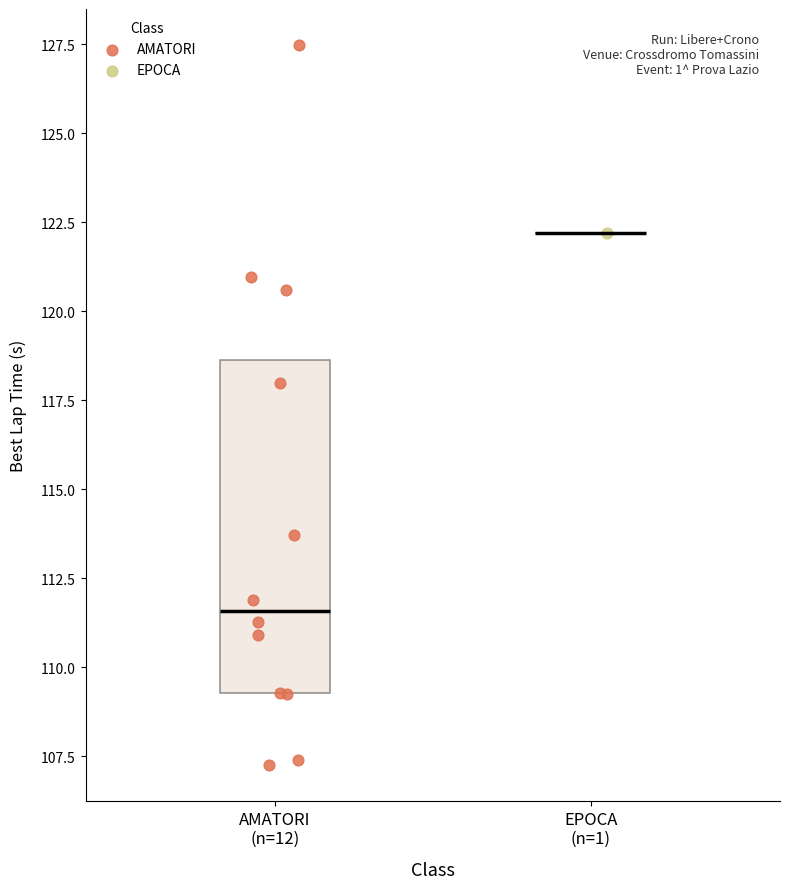

What are all the series names shown in the legend?

AMATORI, EPOCA